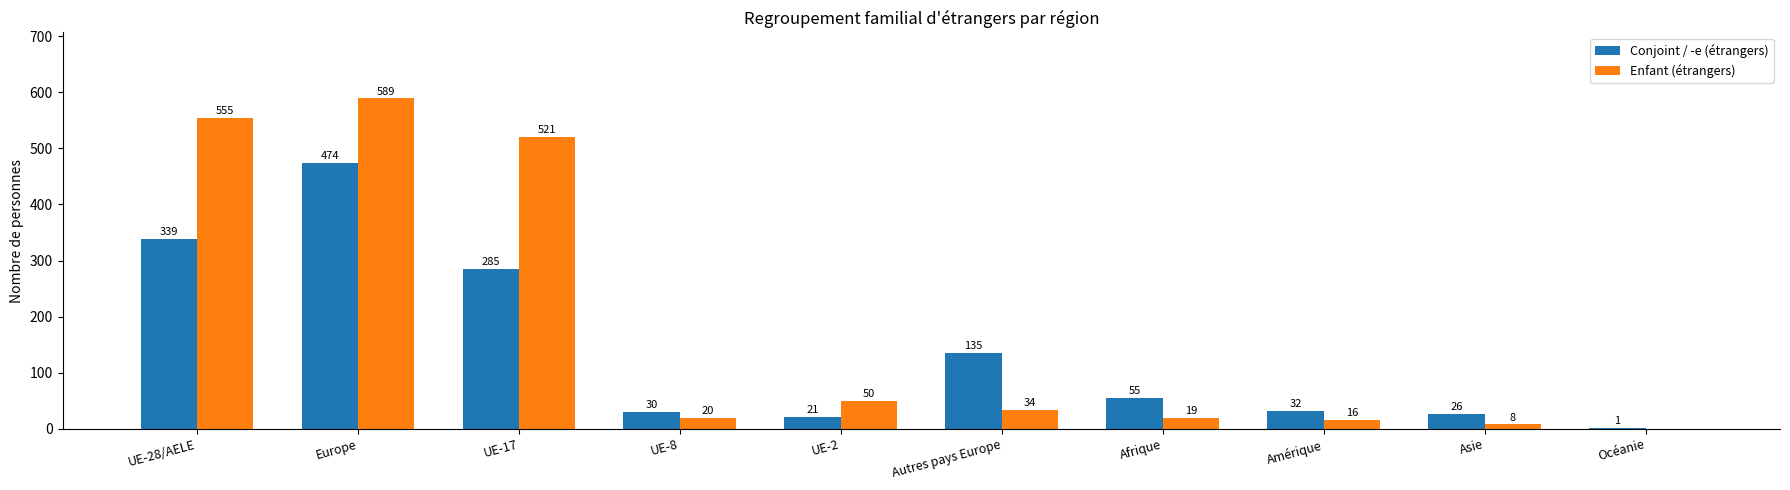

At which category is the sum across all series the highest?

Europe